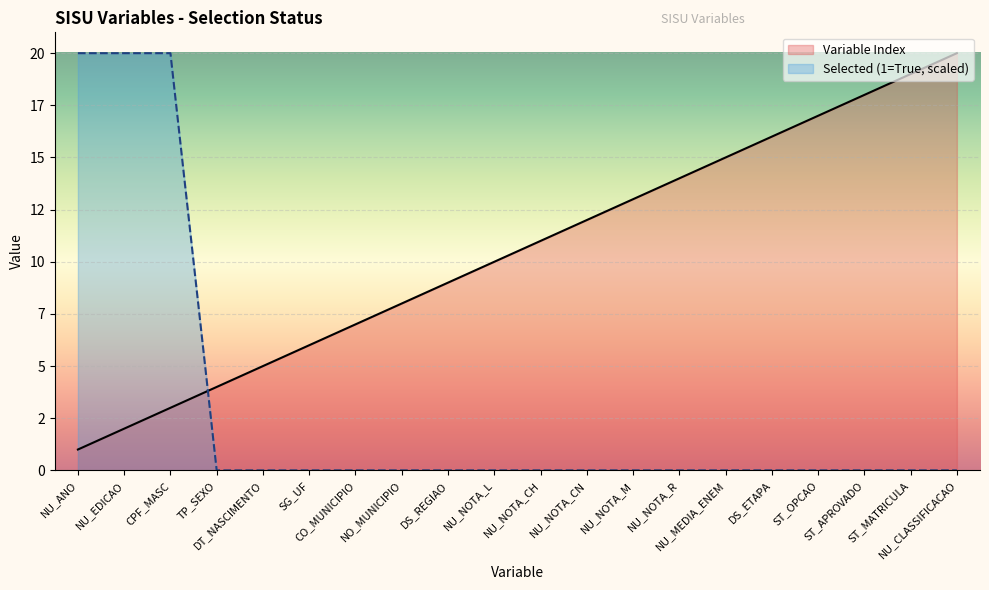

List the series in order of their overall mean, highest first.

Variable Index, Selected (1=True, scaled)